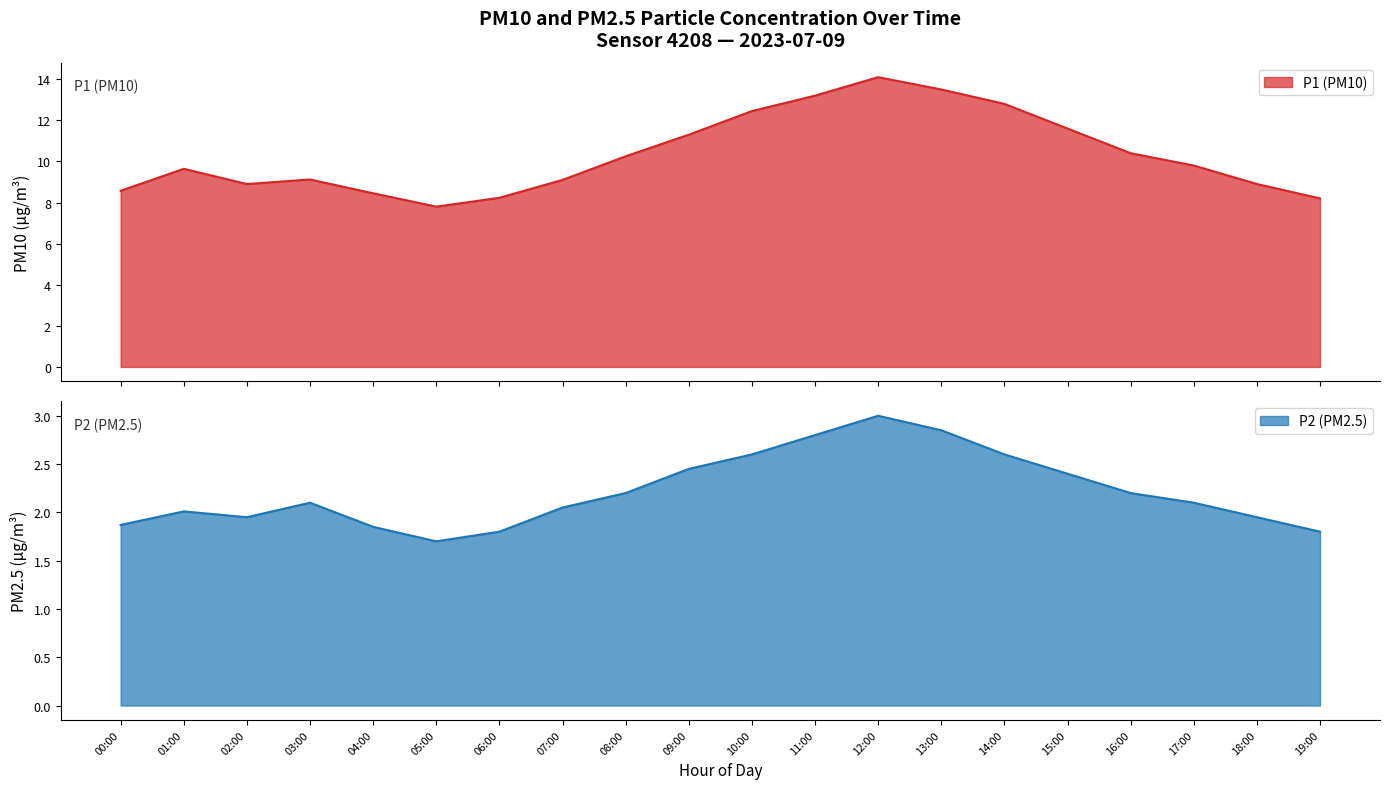

Reading left to right, what are all the values shown in this chart?

P1: 00:00=8.6	01:00=9.6	02:00=8.9	03:00=9.1	04:00=8.4	05:00=7.8	06:00=8.2	07:00=9.1	08:00=10.2	09:00=11.3	10:00=12.4	11:00=13.2	12:00=14.1	13:00=13.5	14:00=12.8	15:00=11.6	16:00=10.4	17:00=9.8	18:00=8.9	19:00=8.2
P2: 00:00=1.9	01:00=2.0	02:00=1.9	03:00=2.1	04:00=1.9	05:00=1.7	06:00=1.8	07:00=2.0	08:00=2.2	09:00=2.5	10:00=2.6	11:00=2.8	12:00=3.0	13:00=2.9	14:00=2.6	15:00=2.4	16:00=2.2	17:00=2.1	18:00=1.9	19:00=1.8